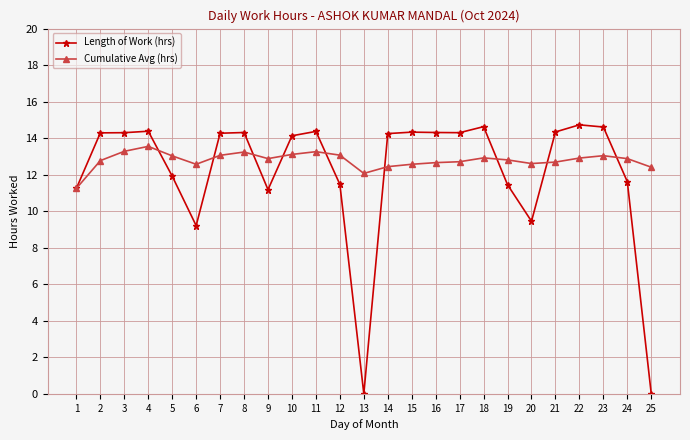

What is the sum of the Cumulative Avg (hrs) values at 9 and 20?

25.5